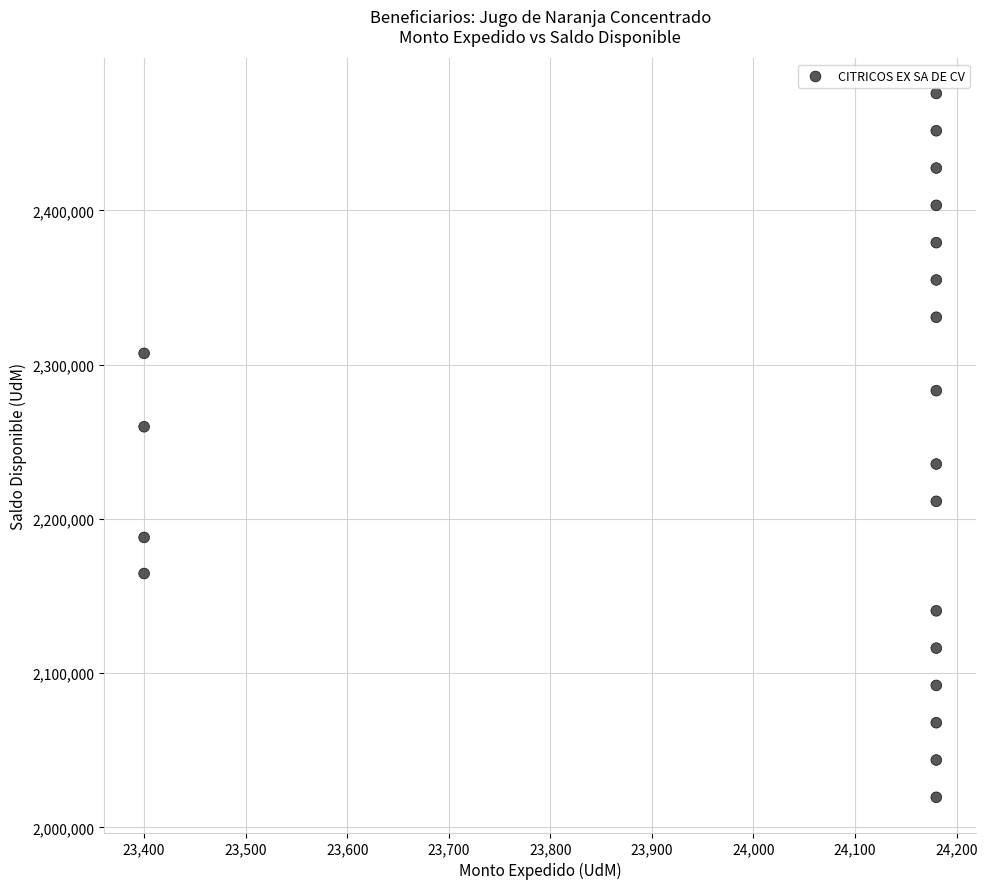

What is the range of Y values (max minus min)?

456300